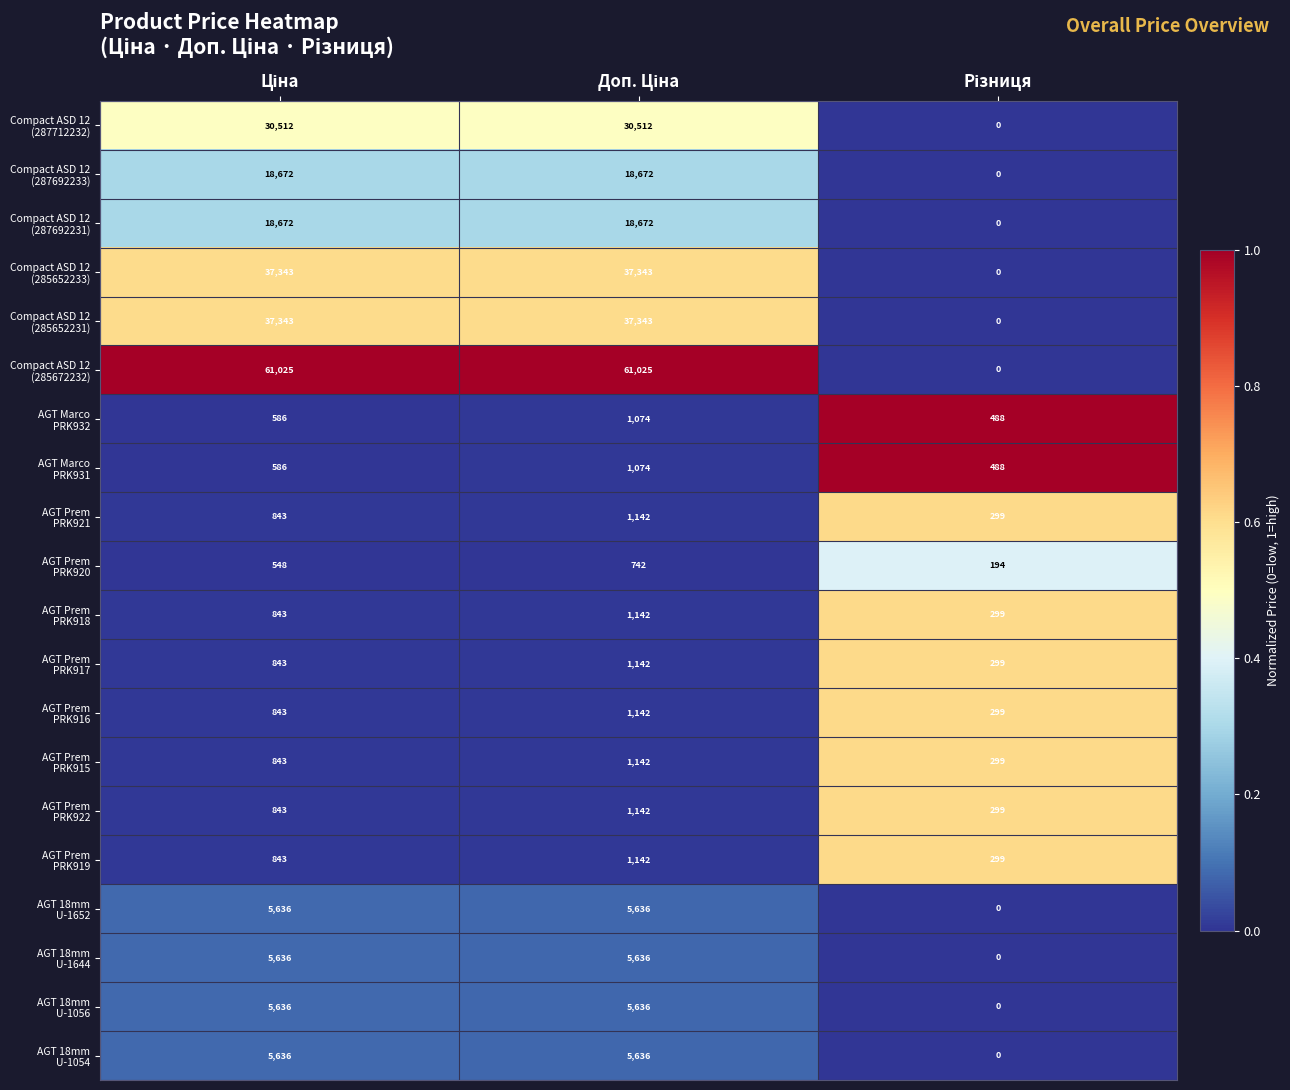

What is the maximum value shown in the chart?

61025